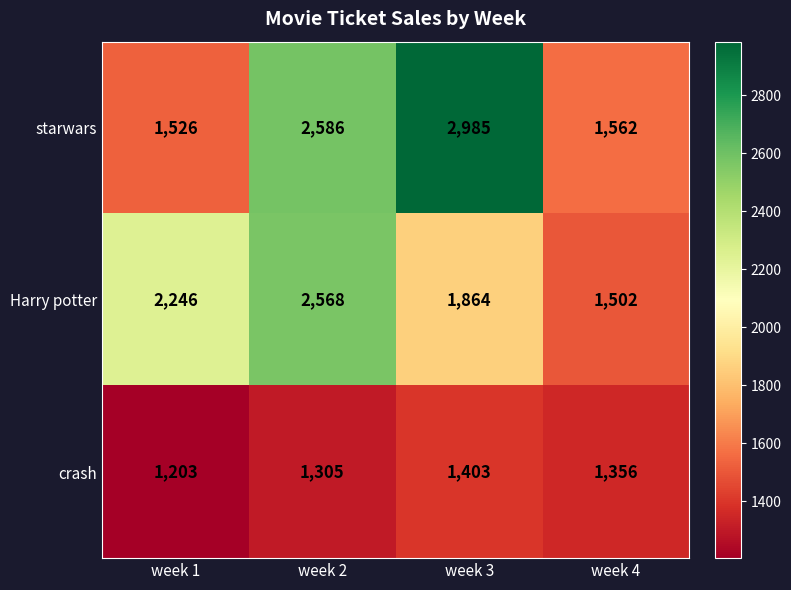

Is it true that crash equals 1403 at week 3?

True